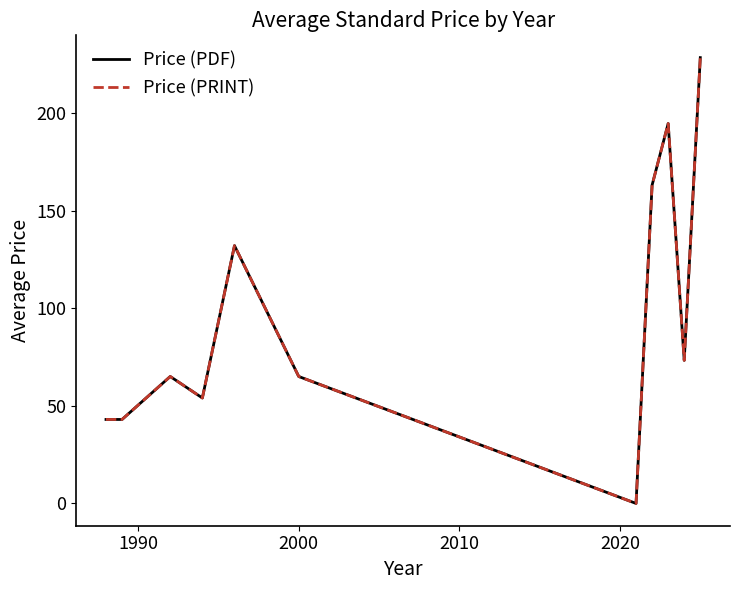

Does the chart display data point markers on the line(s)?

No